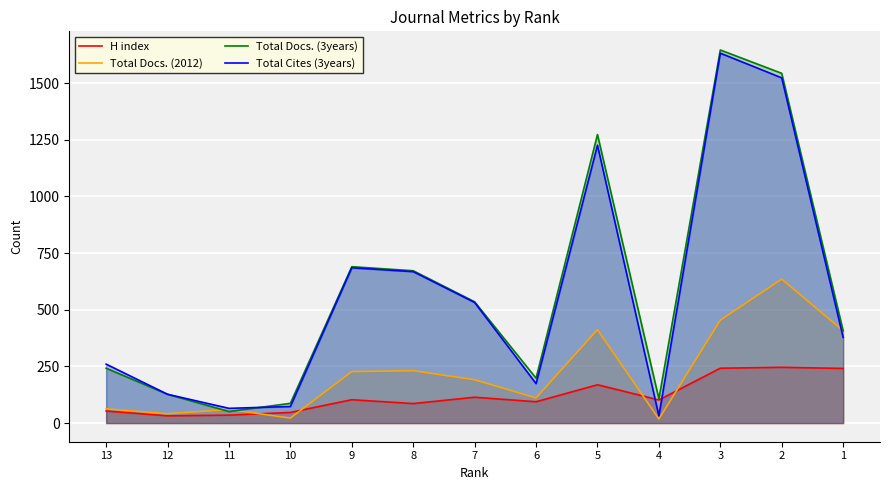

Which label corresponds to the largest value in the chart?

3